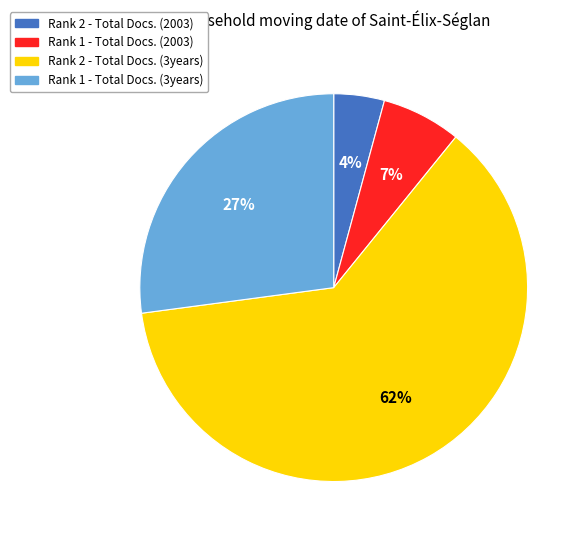

Between Rank 1 - Total Docs. (2003) and Rank 1 - Total Docs. (3years), which is larger?

Rank 1 - Total Docs. (3years)